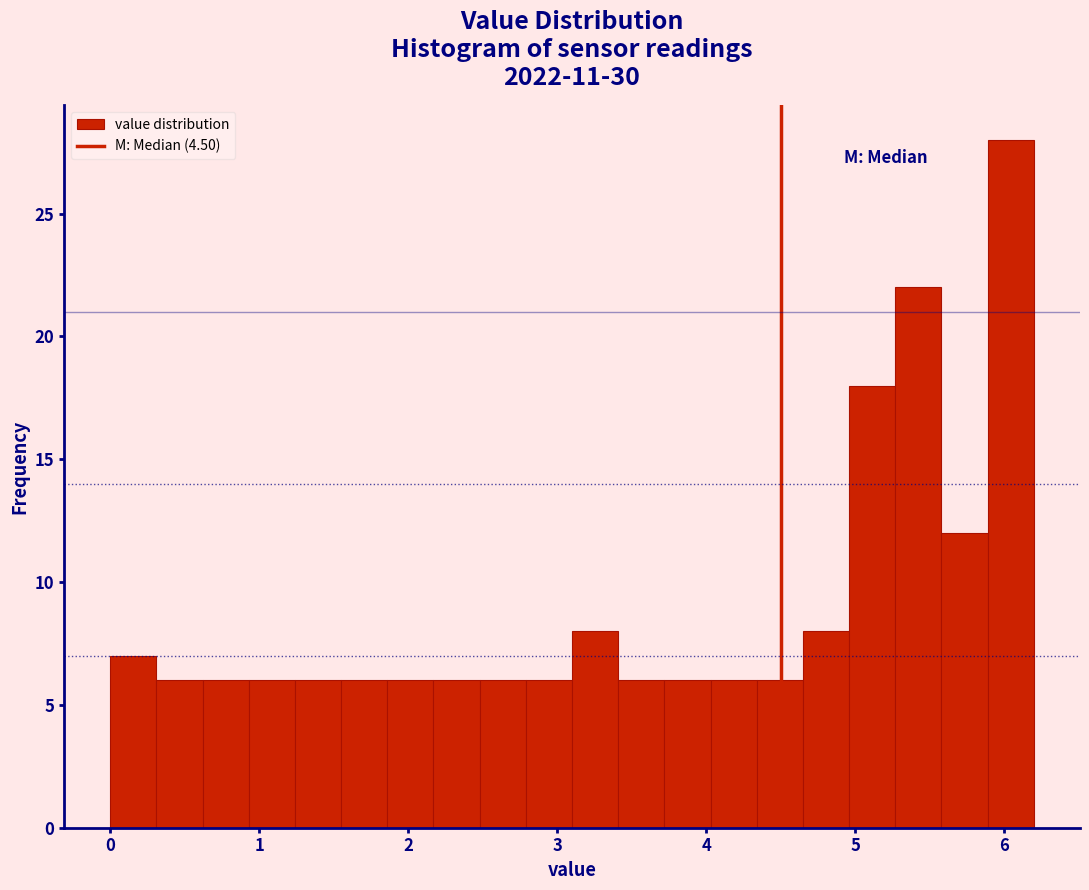

Around what value on the x-axis is the tallest bar? Give the approximate position of its centre, as read against the axis.

6.0